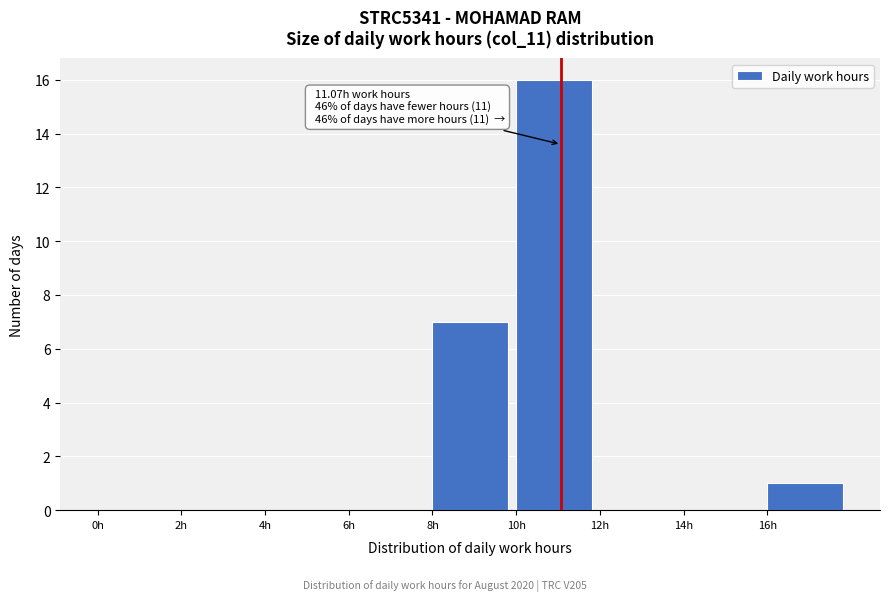

Over which range of the x-axis is the bar tallest?

10 to 12